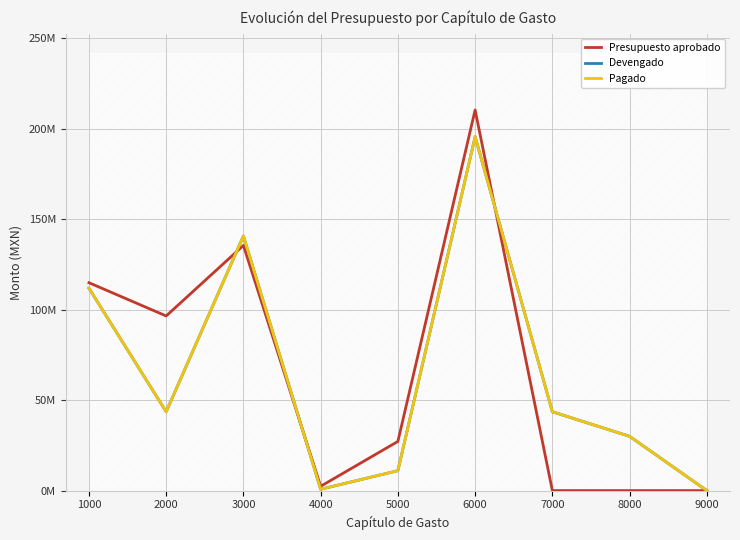

How many intersections are there between Pagado and Presupuesto aprobado?

3